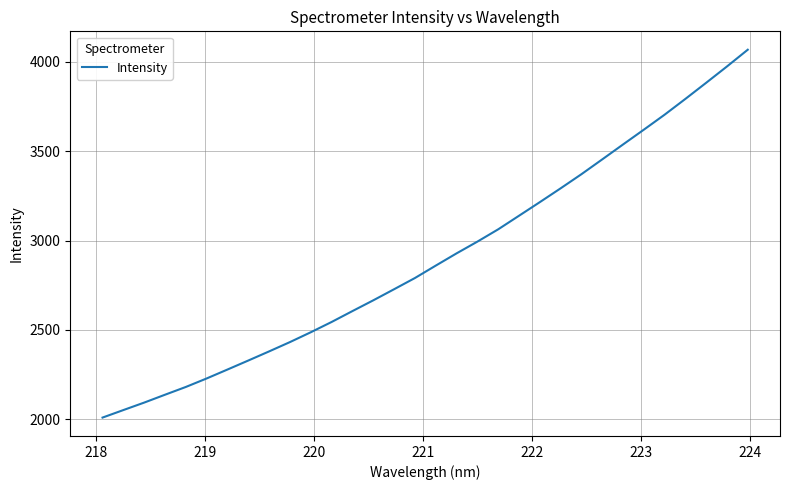

What is the difference between the maximum and minimum values?

2057.8